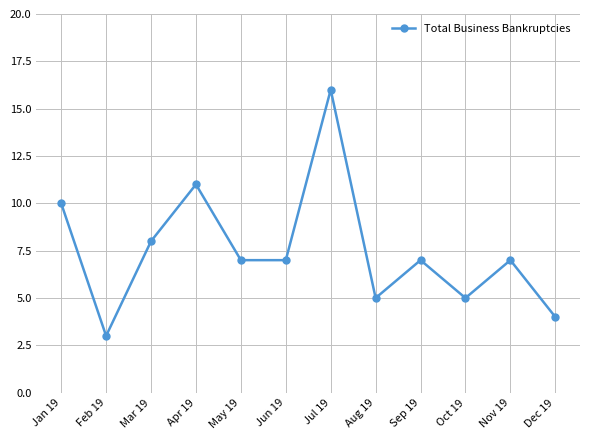

Does the chart display data point markers on the line(s)?

Yes